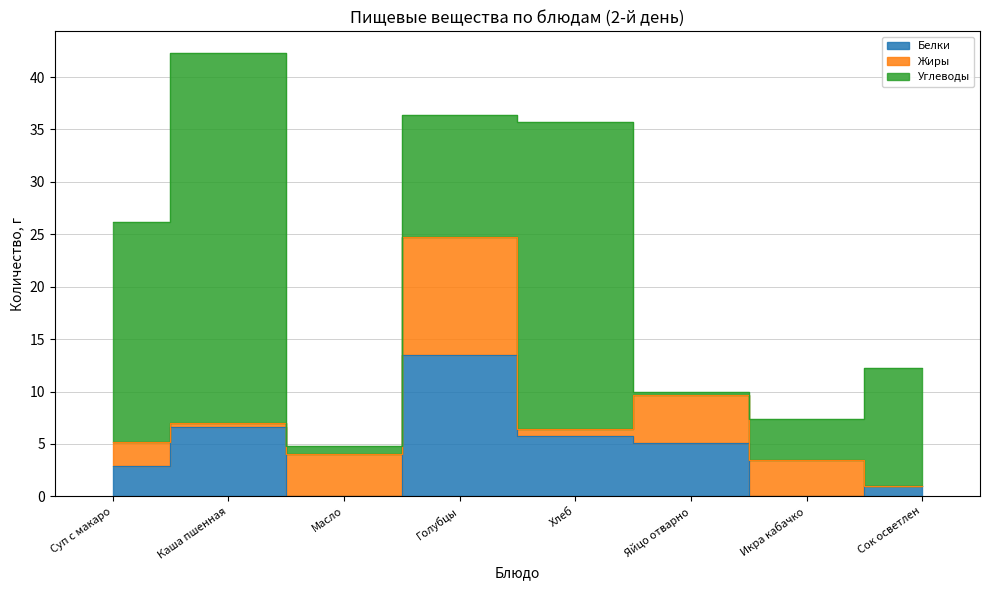

Is the value of Белки at Сок осветленный greater than the value of Углеводы at Масло?

Yes